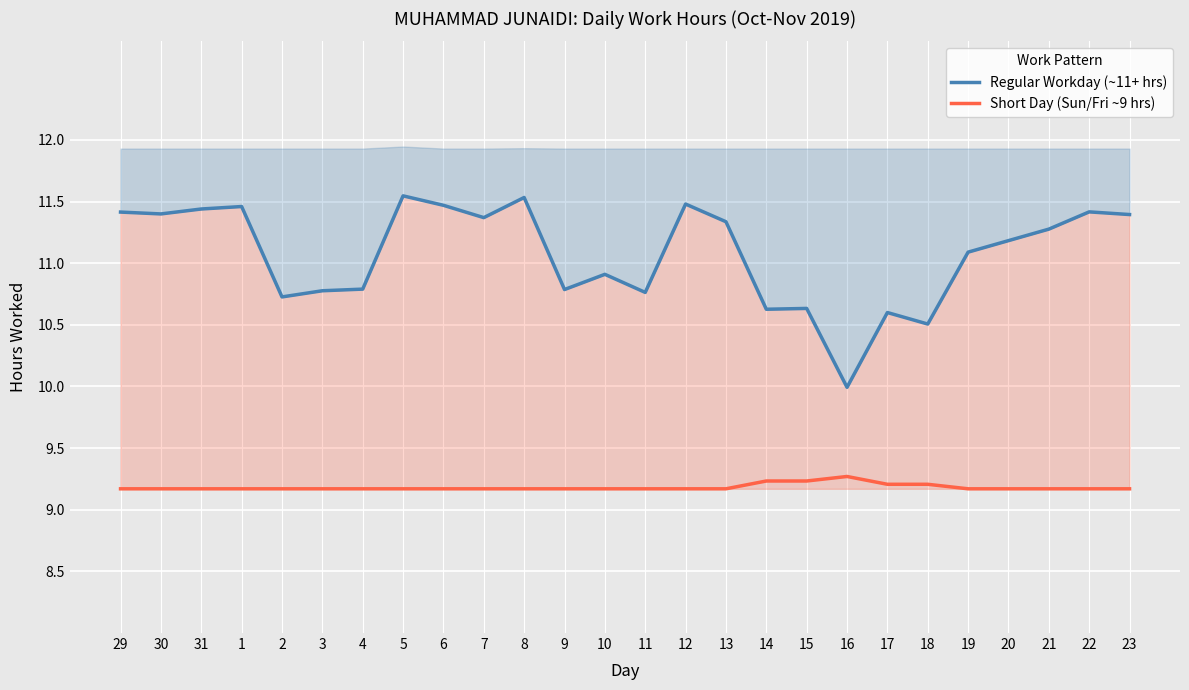

True or false: Regular Workday (~11+ hrs) and Short Day (Sun/Fri ~9 hrs) cross at least once.

False